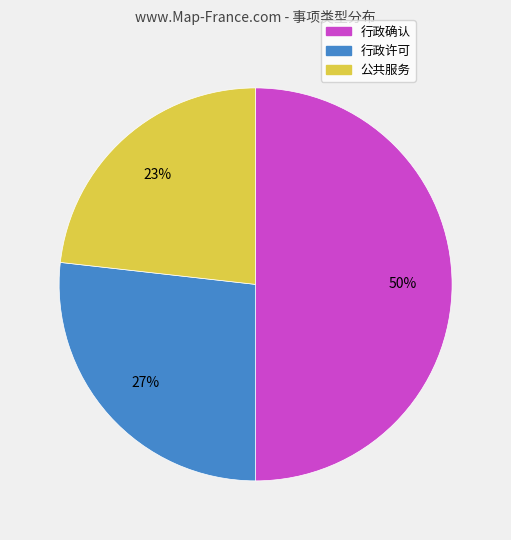

Does 公共服务 represent more than half of the total?

No